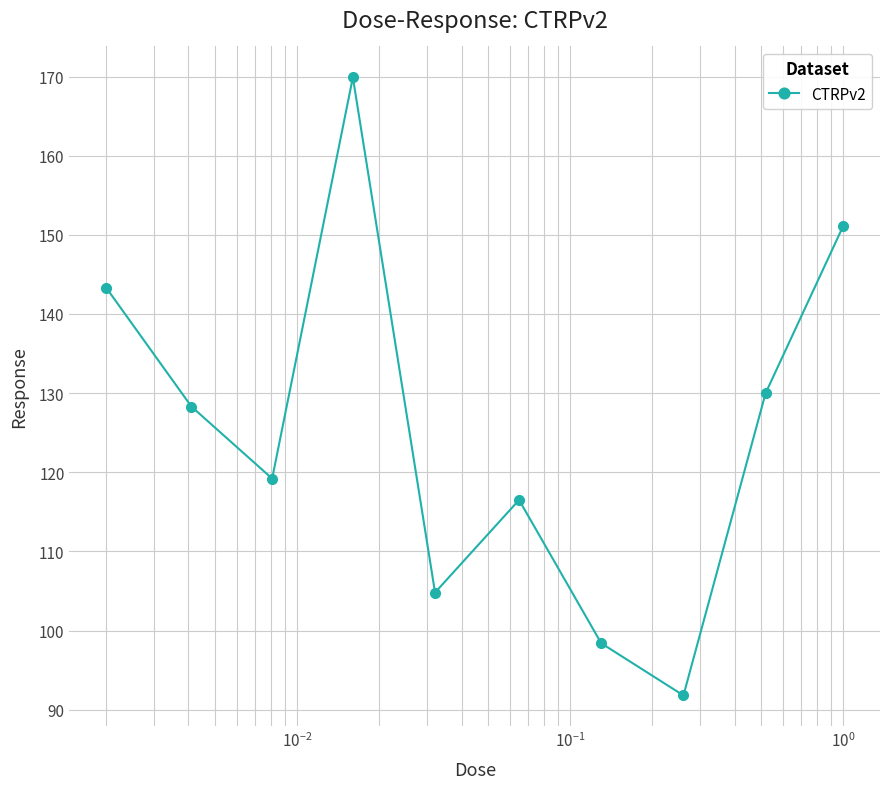

How many points are higher than both their immediate neighbors (excluding endpoints)?

2